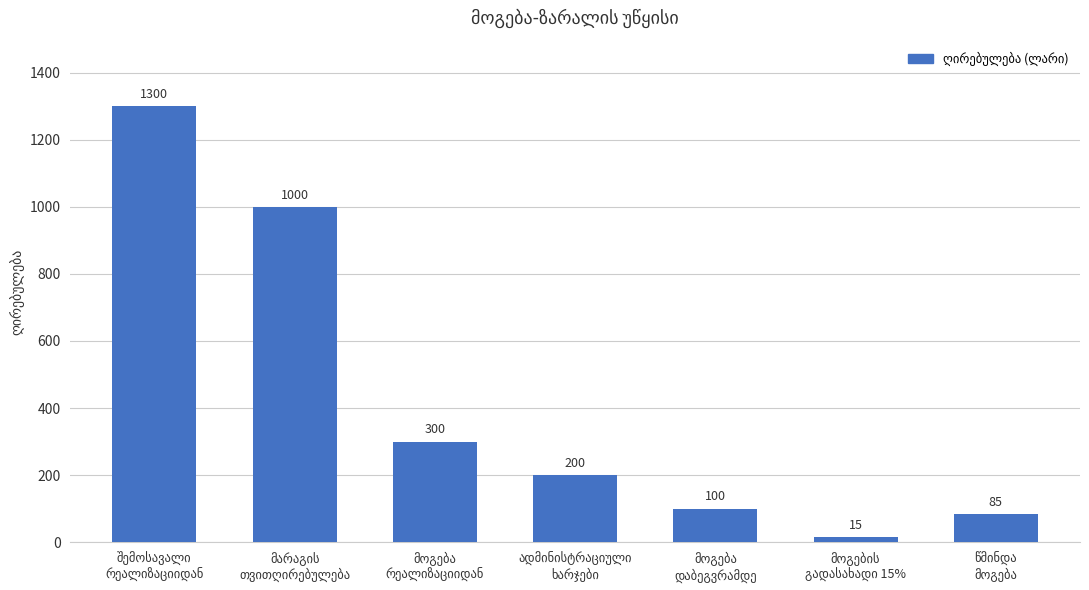

What is the sum of all values?

3000